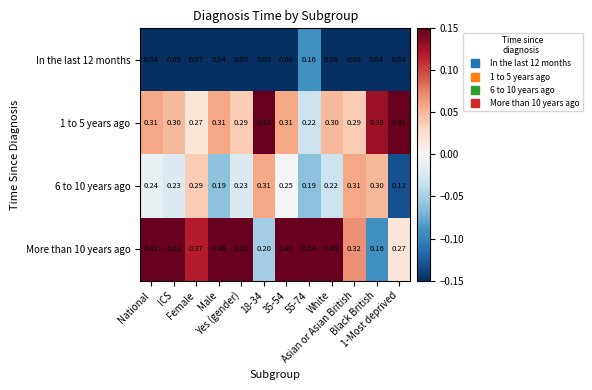

How many distinct data groups are displayed?

4